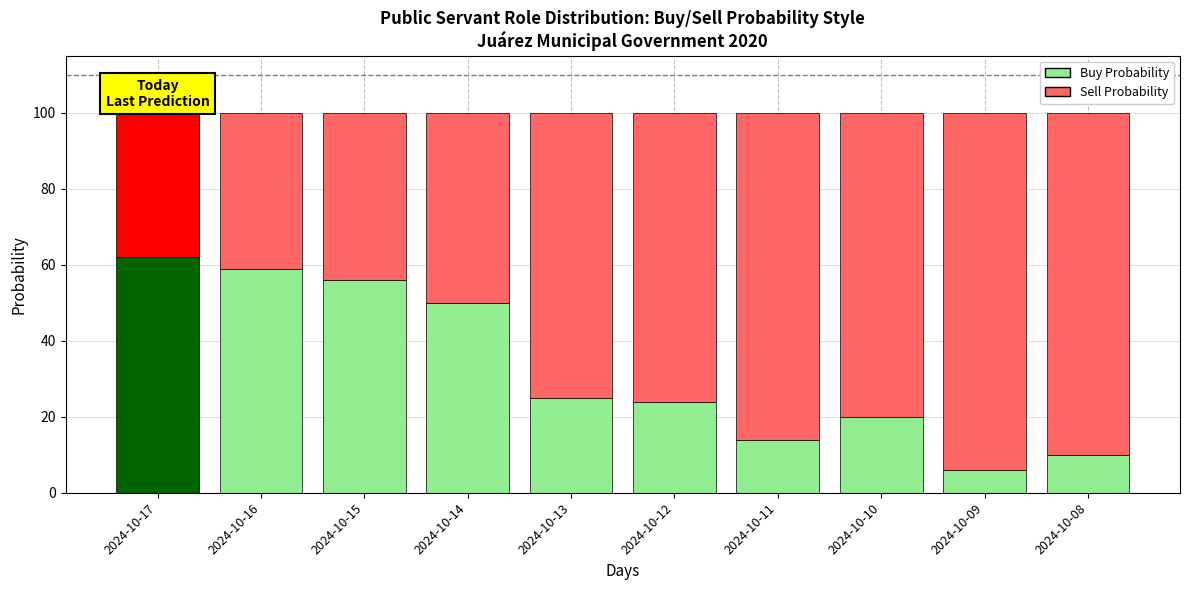

The Buy Probability series shows 15 at 2024-10-13. True or false?

False